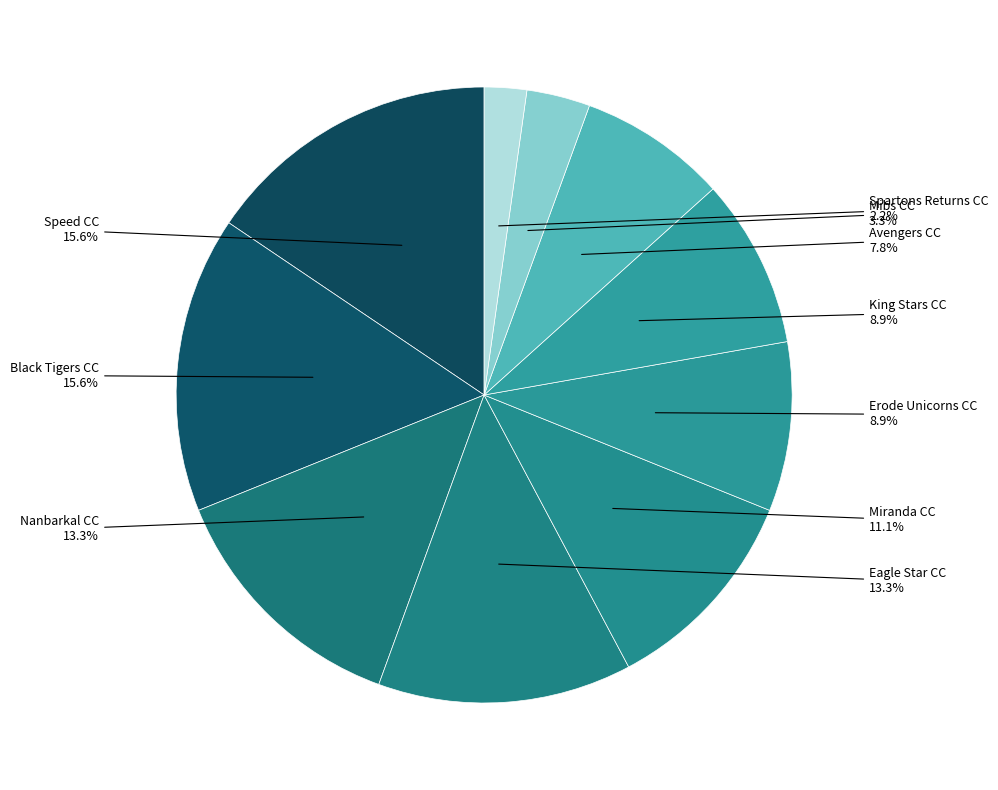

Does any single category account for the majority?

No